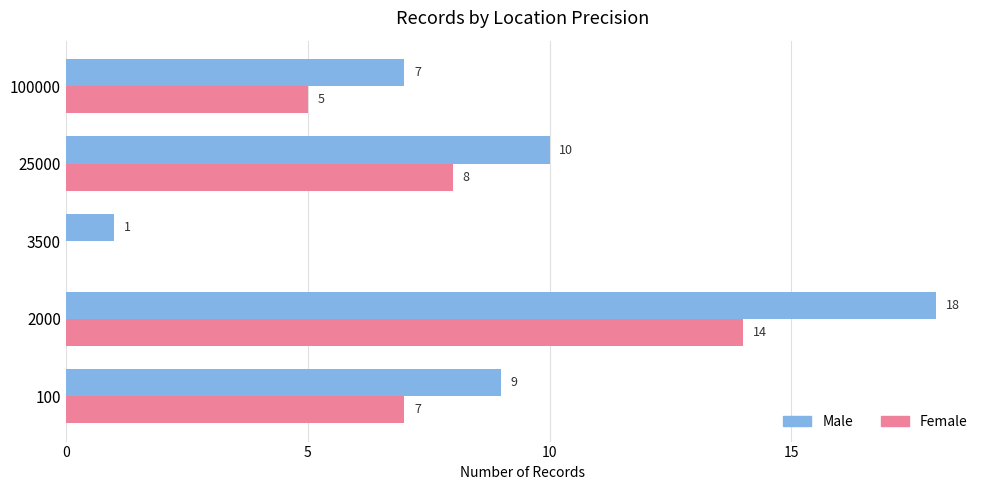

Is the value of Female at 3500 greater than the value of Male at 3500?

No